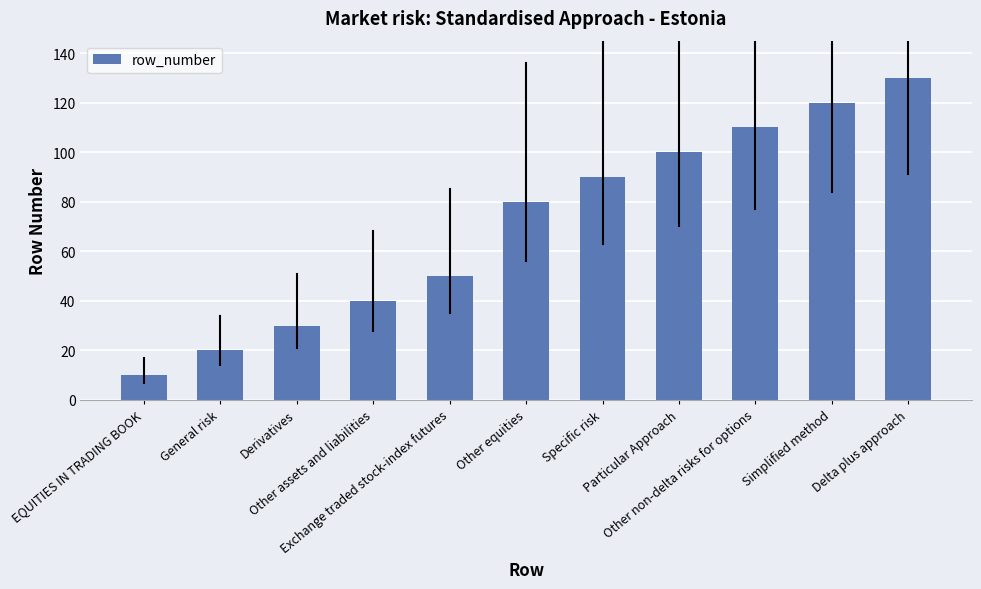

True or false: the data shows 127 at Specific risk.

False